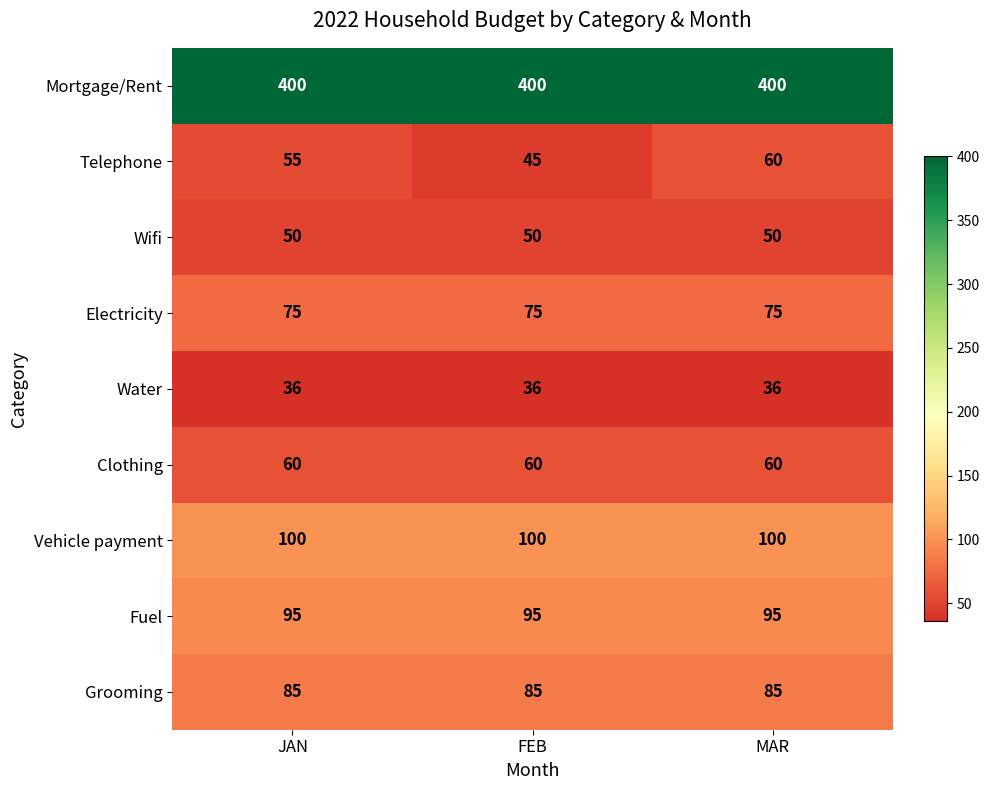

What is the lowest value of the Mortgage/Rent series?

400